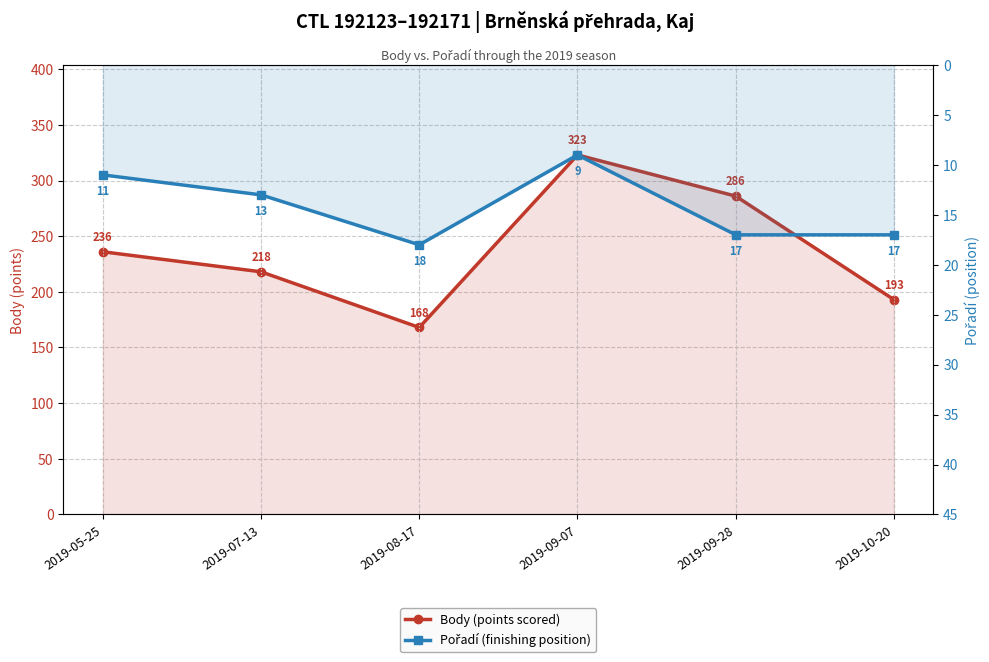

What is the minimum value shown in the chart?

9